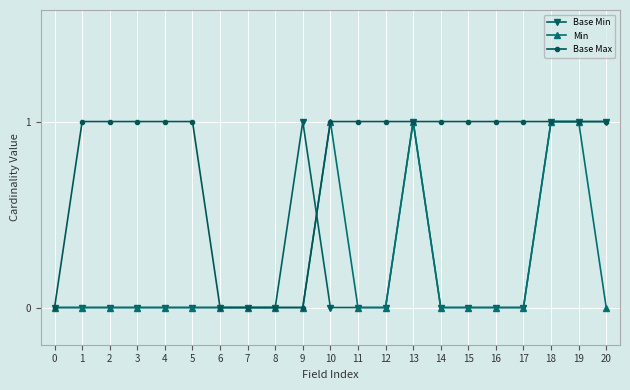

What value does the Base Max series have at 14?

1